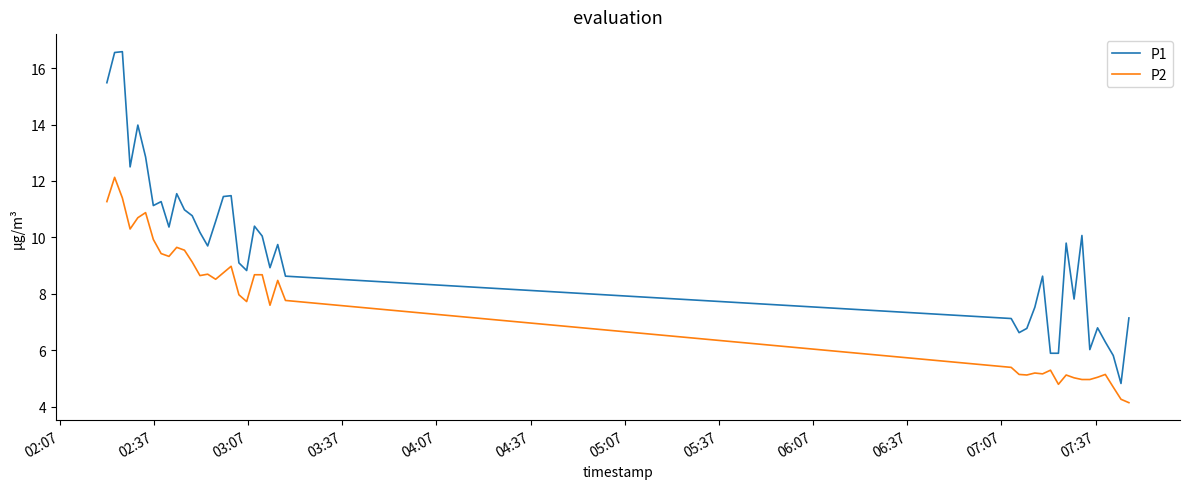

Which series has the largest total across all categories?

P1